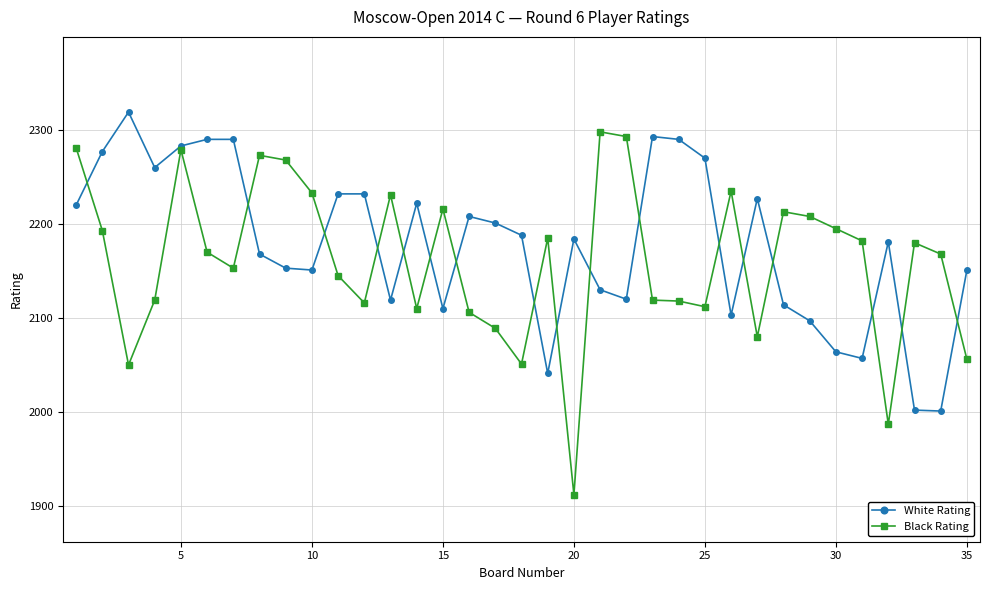

Does the chart have visible grid lines?

Yes